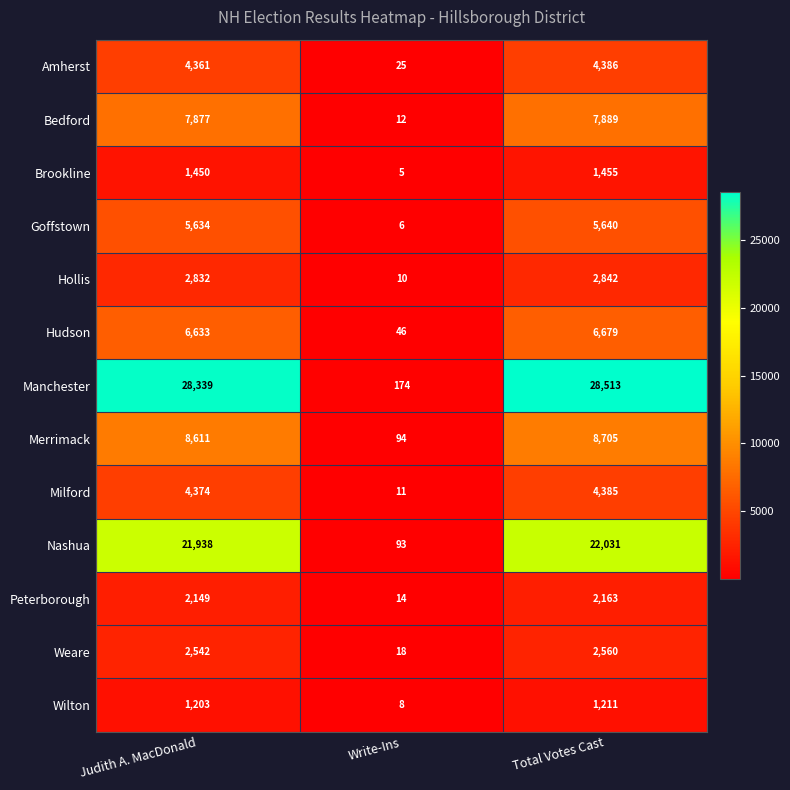

True or false: Merrimack has a value of 5900 at Total Votes Cast.

False